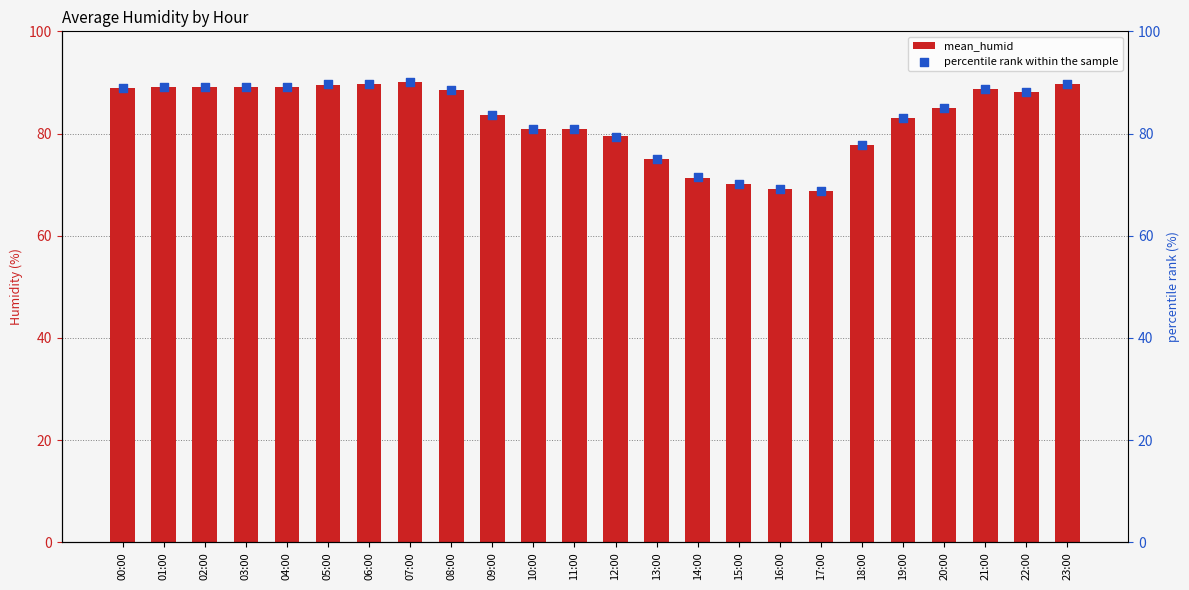

Which series has the largest total across all categories?

percentile rank within the sample